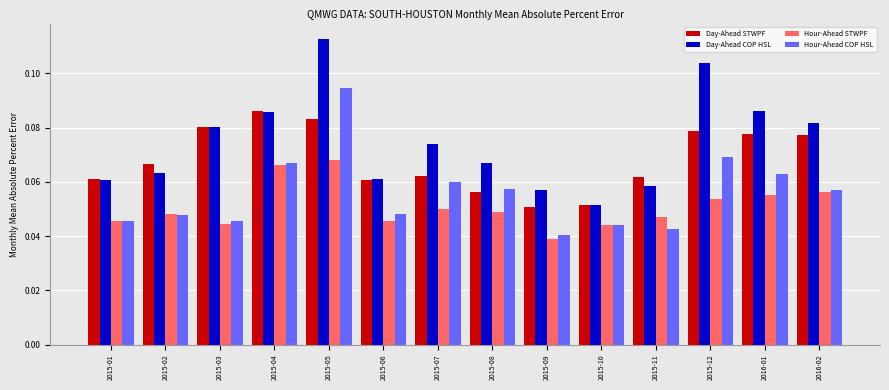

What is the label of the 4th bar from the left?

2015-04